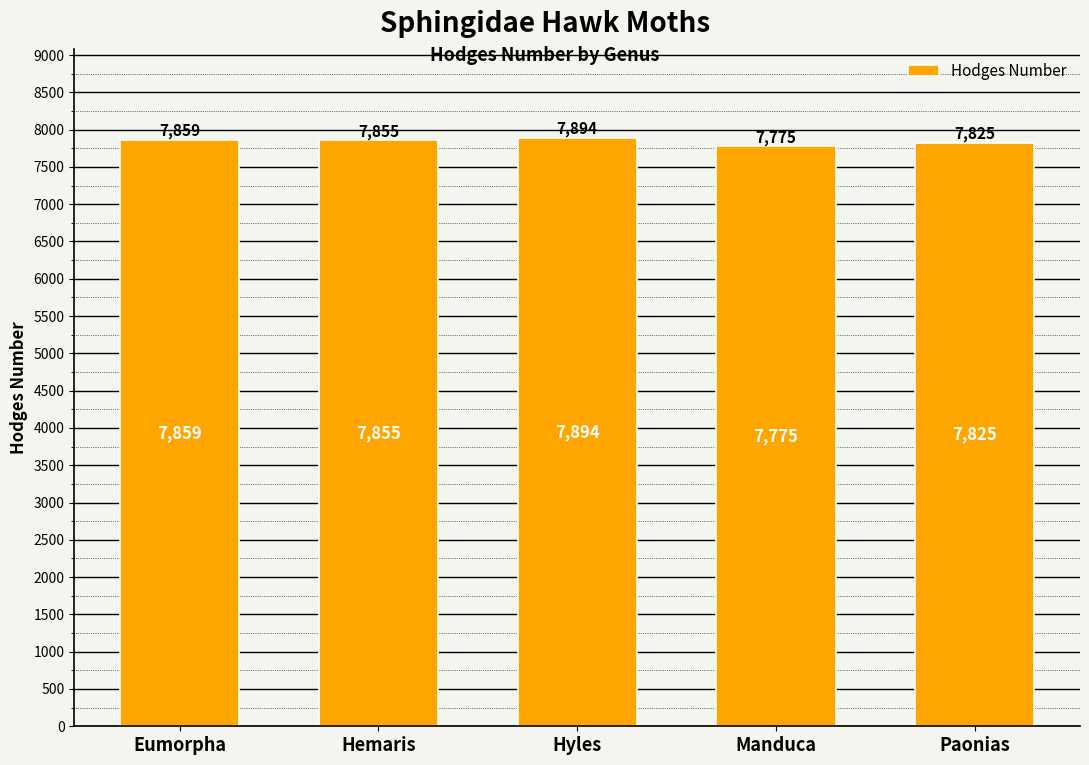

What is the label of the 1st bar from the right?

Paonias